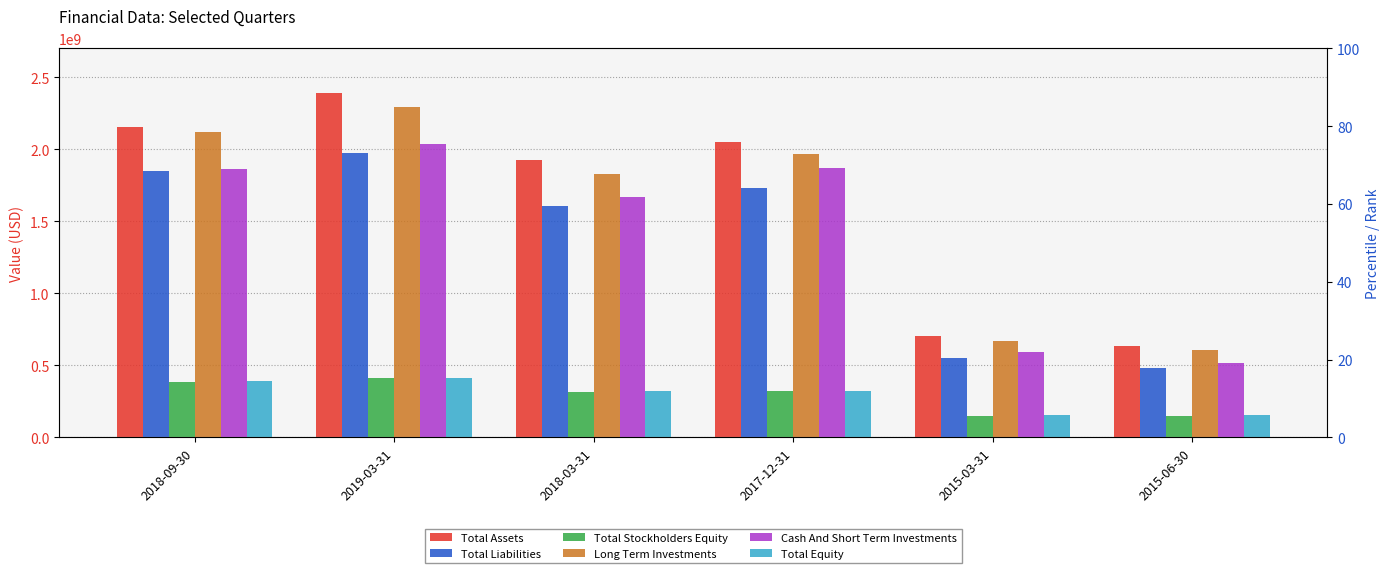

How many bars are there in total?

36